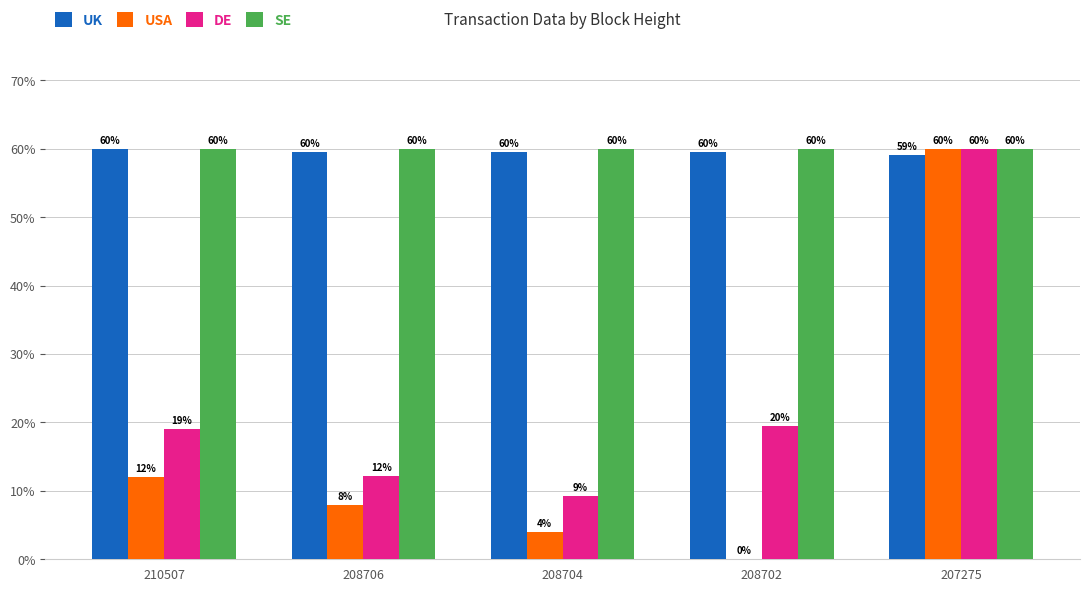

The value of SE at 210507 is 101.3. True or false?

False